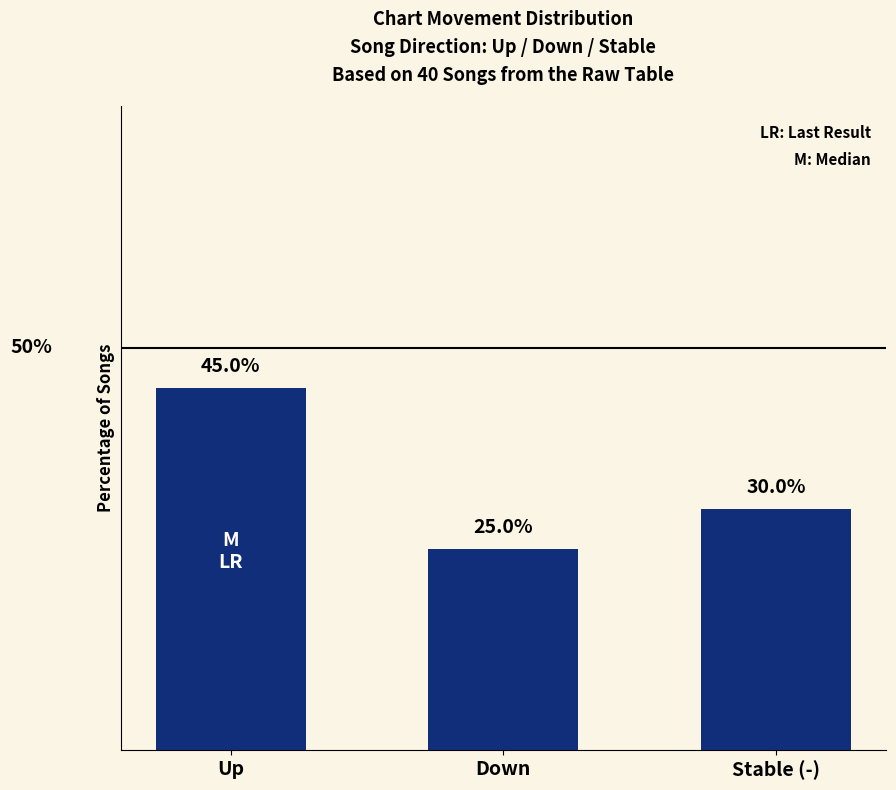

List the labels in order of value, smallest first.

Down, Stable (-), Up